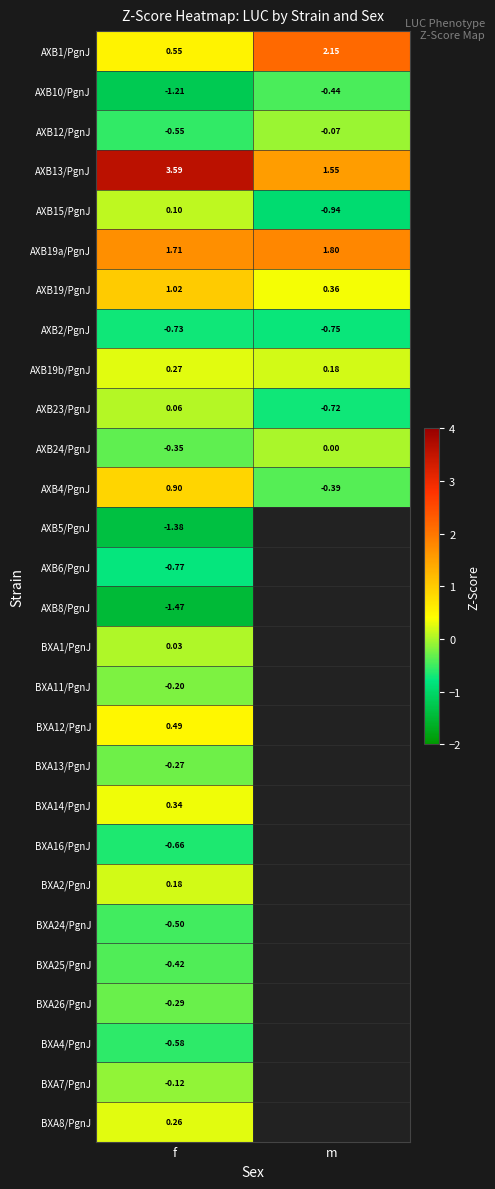

Is the value of BXA12/PgnJ at f greater than the value of AXB6/PgnJ at f?

Yes